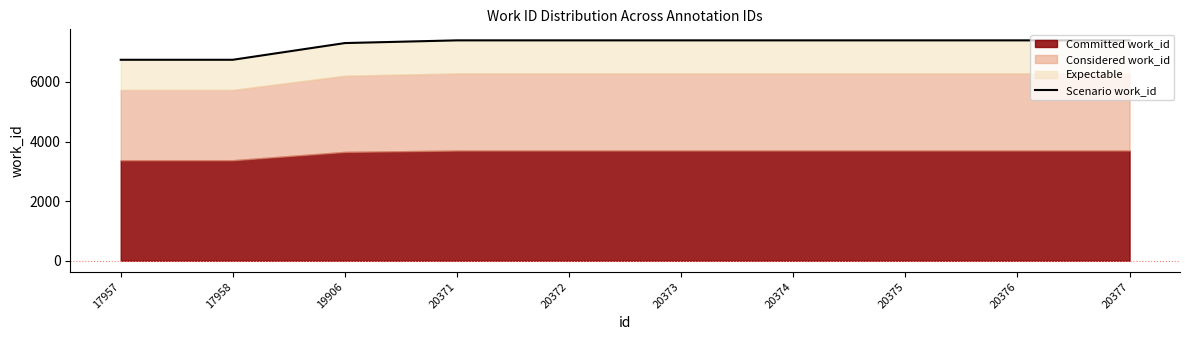

What is the value of the 3rd point from the left?

7307